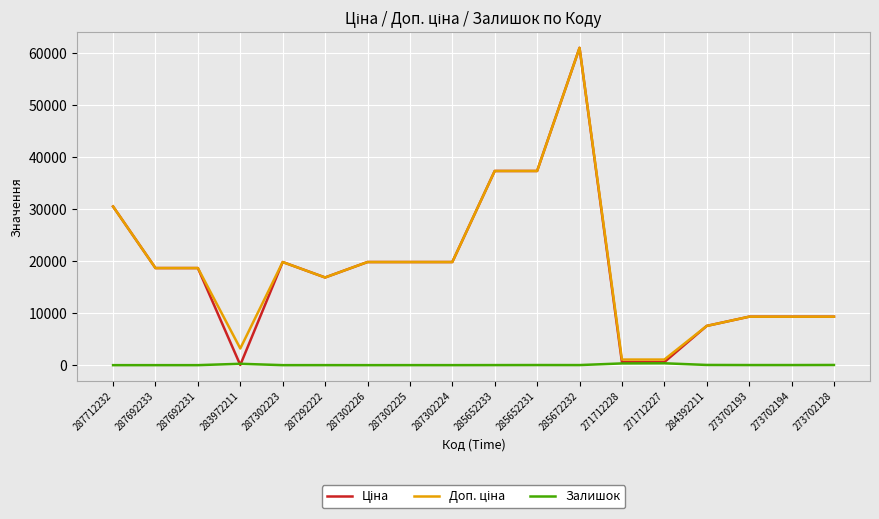

Which category has the highest value across all series?

285672232